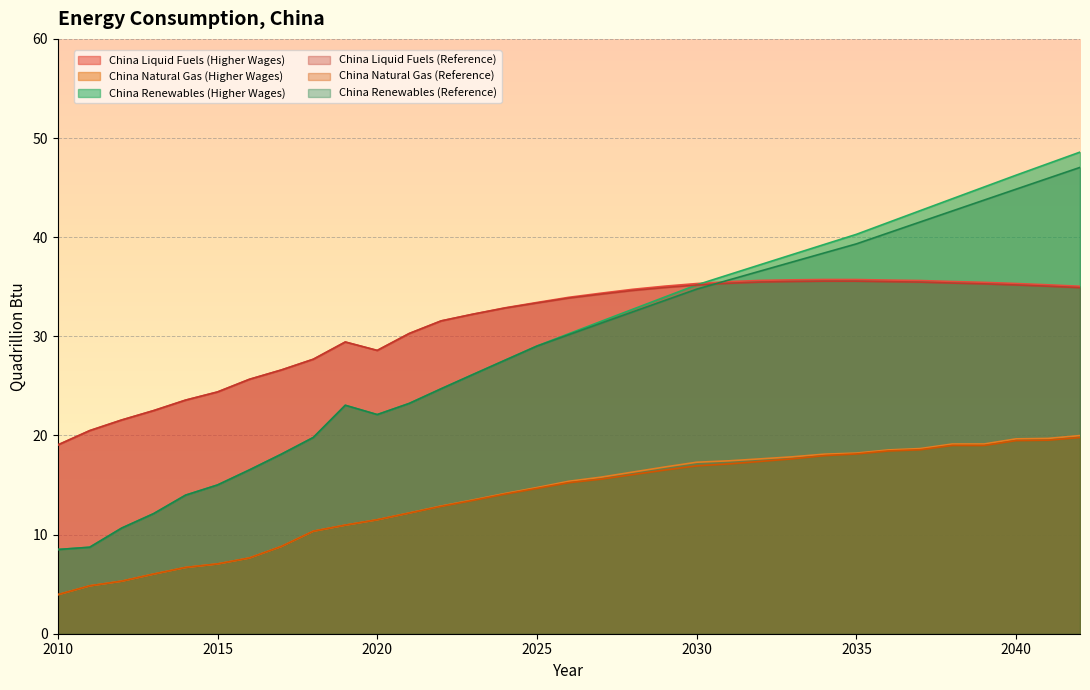

Which series has the widest spread of values?

China Renewables (Higher Wages)